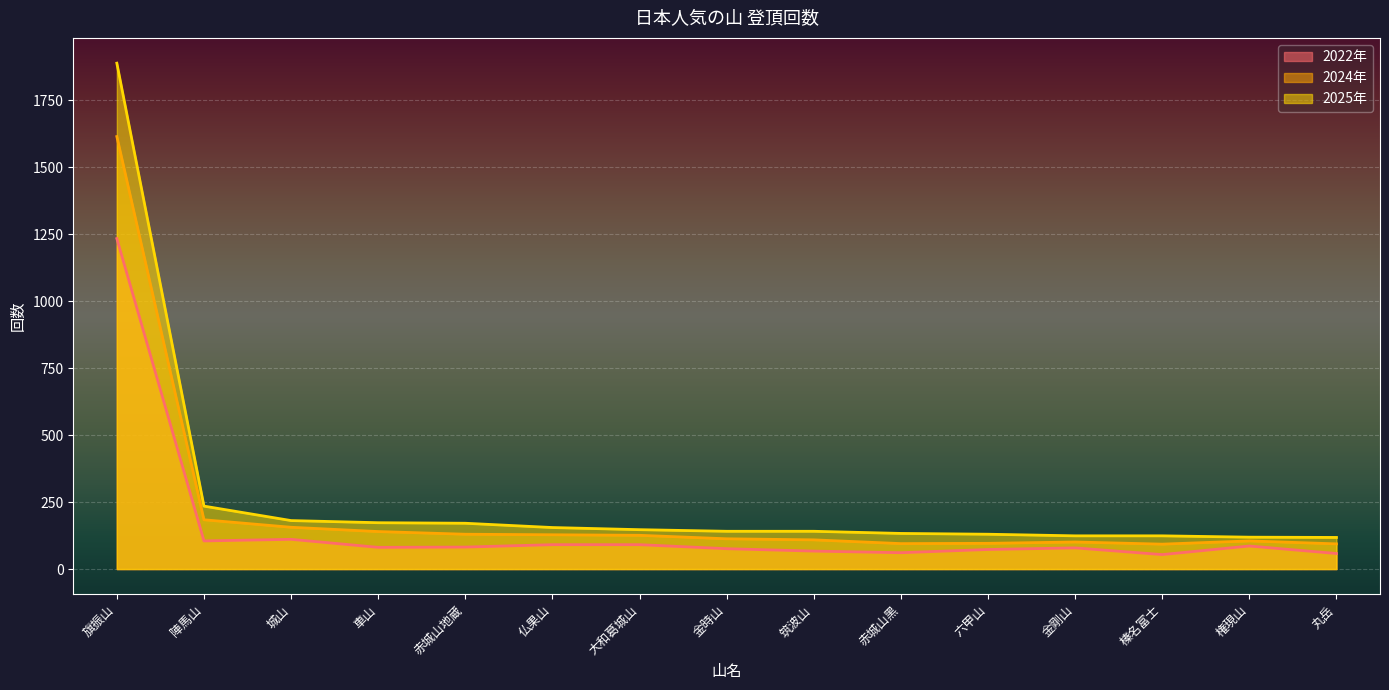

Where is 2024年 nearest to the value 827?

陣馬山